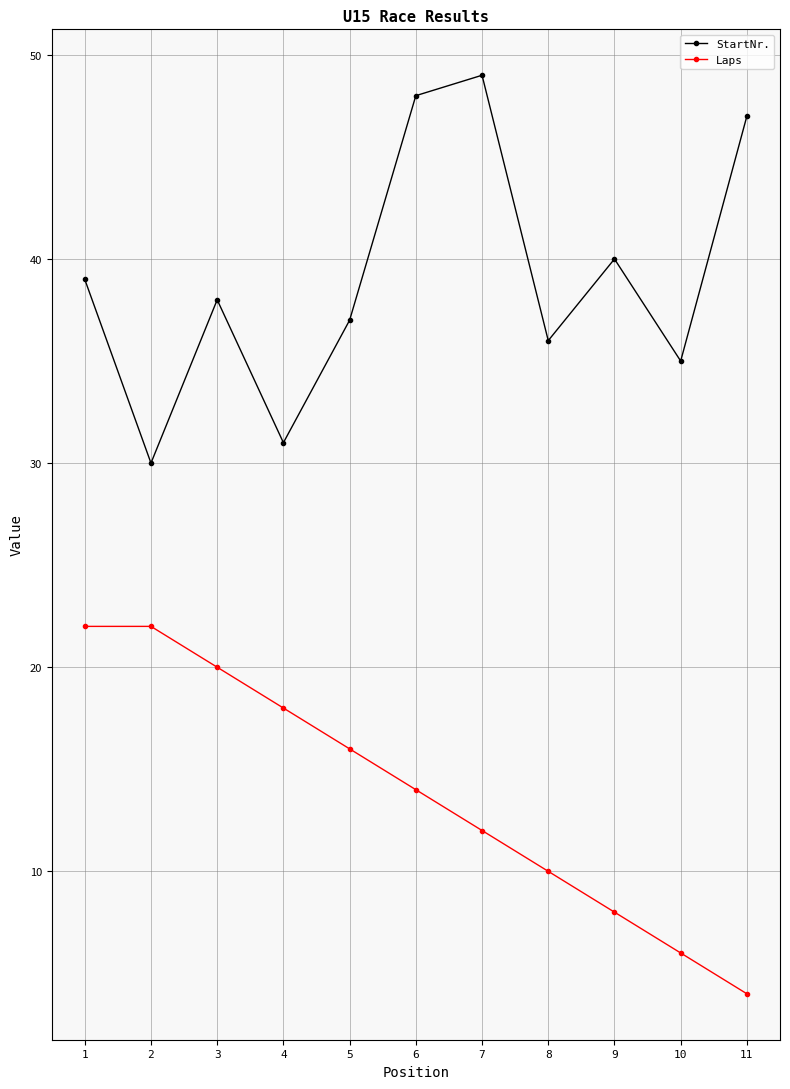

Reading left to right, extract all data points from this chart.

StartNr.: 1=39	2=30	3=38	4=31	5=37	6=48	7=49	8=36	9=40	10=35	11=47
Laps: 1=22	2=22	3=20	4=18	5=16	6=14	7=12	8=10	9=8	10=6	11=4